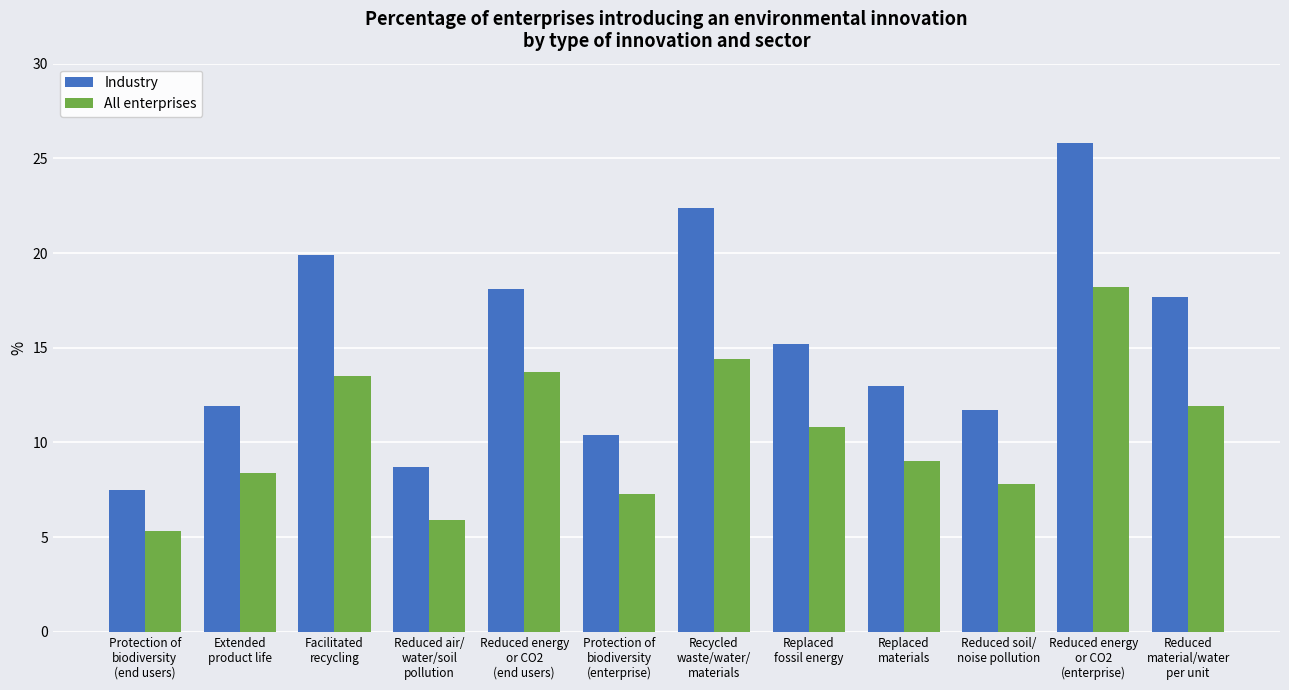

Rank the series at Protection of
biodiversity
(end users) from highest to lowest value.

Industry, All enterprises